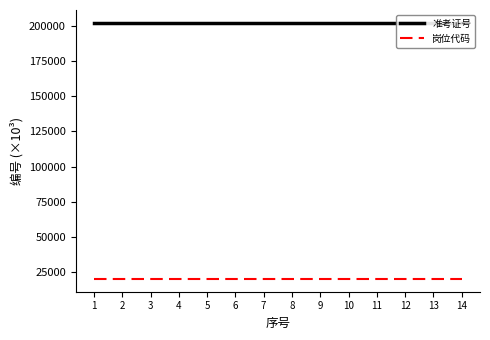

Which has a higher value, 8 or 10?

10